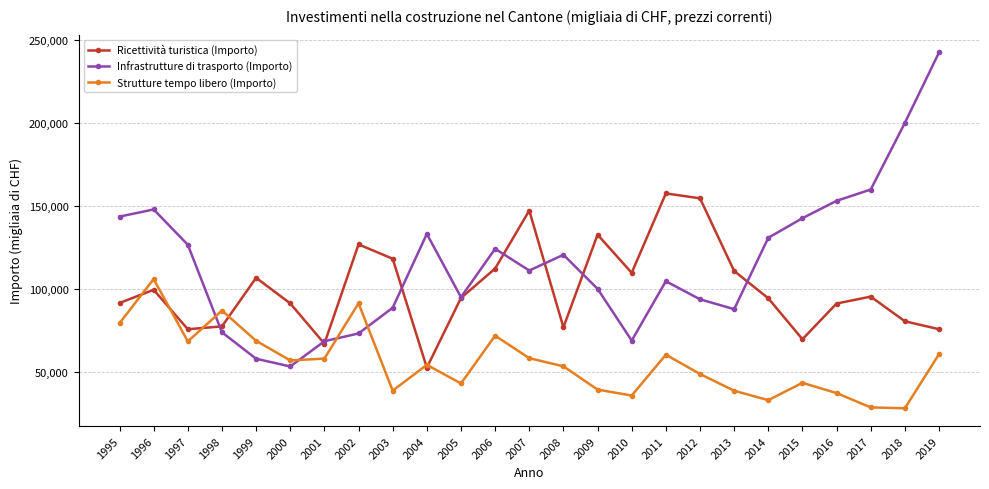

After their last crossing, which series has the higher values: Infrastrutture di trasporto (Importo) or Strutture tempo libero (Importo)?

Infrastrutture di trasporto (Importo)